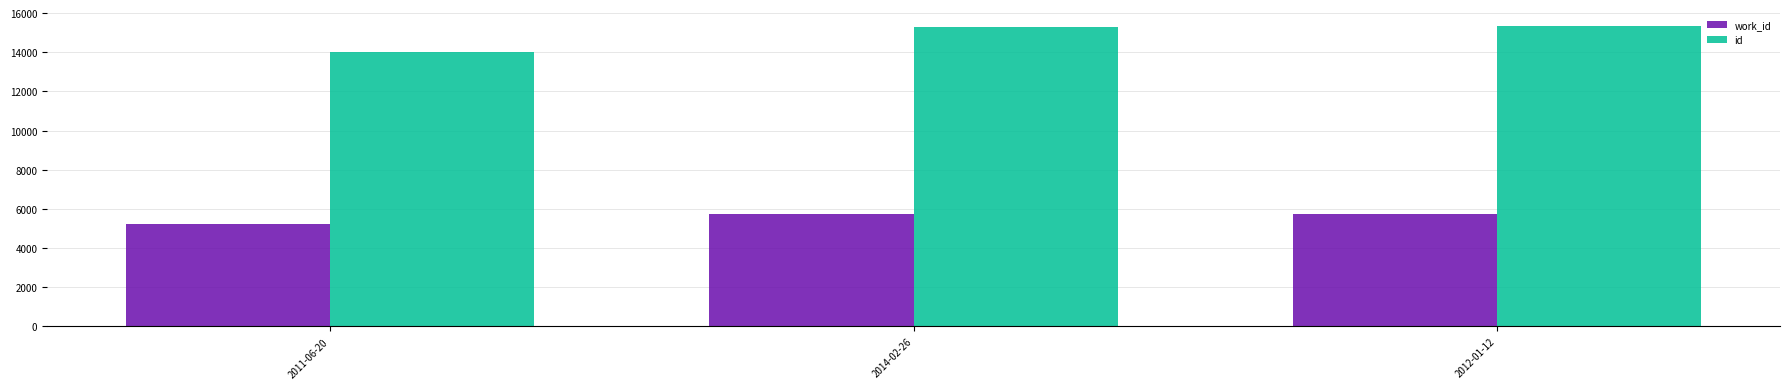

Which series has the widest spread of values?

id